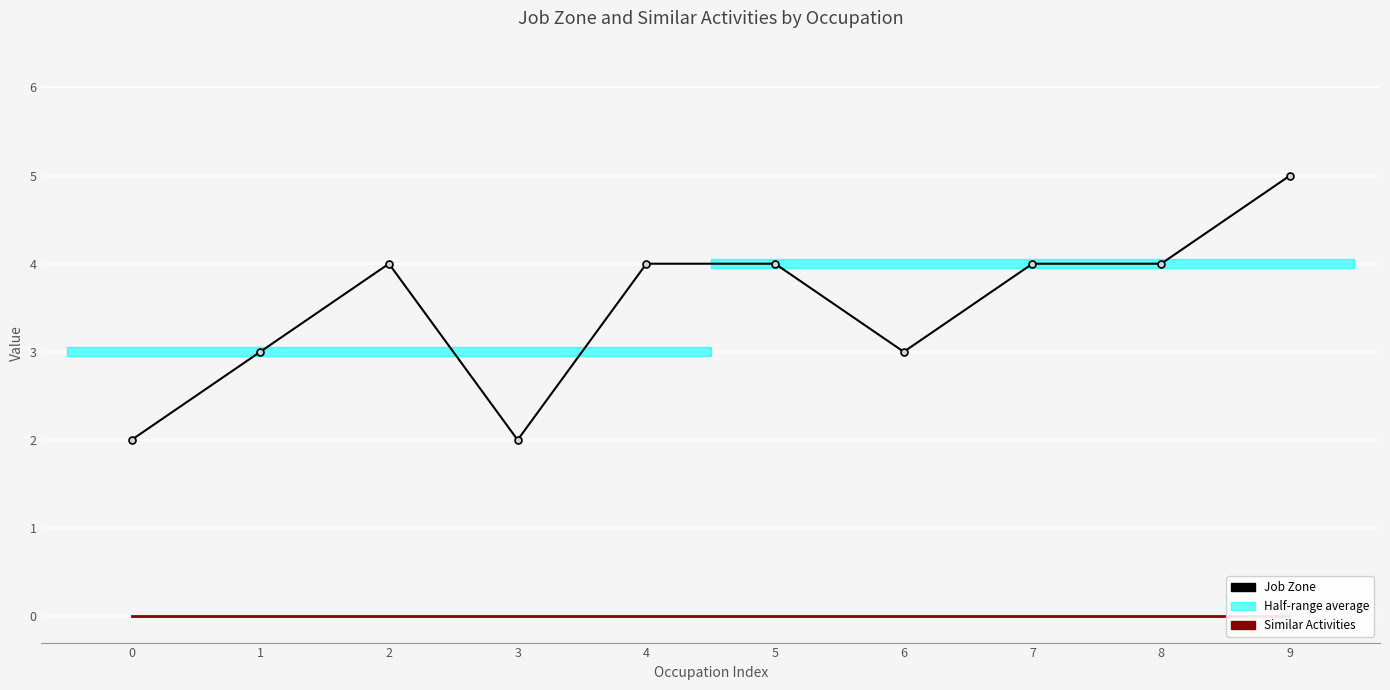

Reading left to right, what are all the values shown in this chart?

Job Zone: 2	3	4	2	4	4	3	4	4	5
Similar Activities: 0	0	0	0	0	0	0	0	0	0